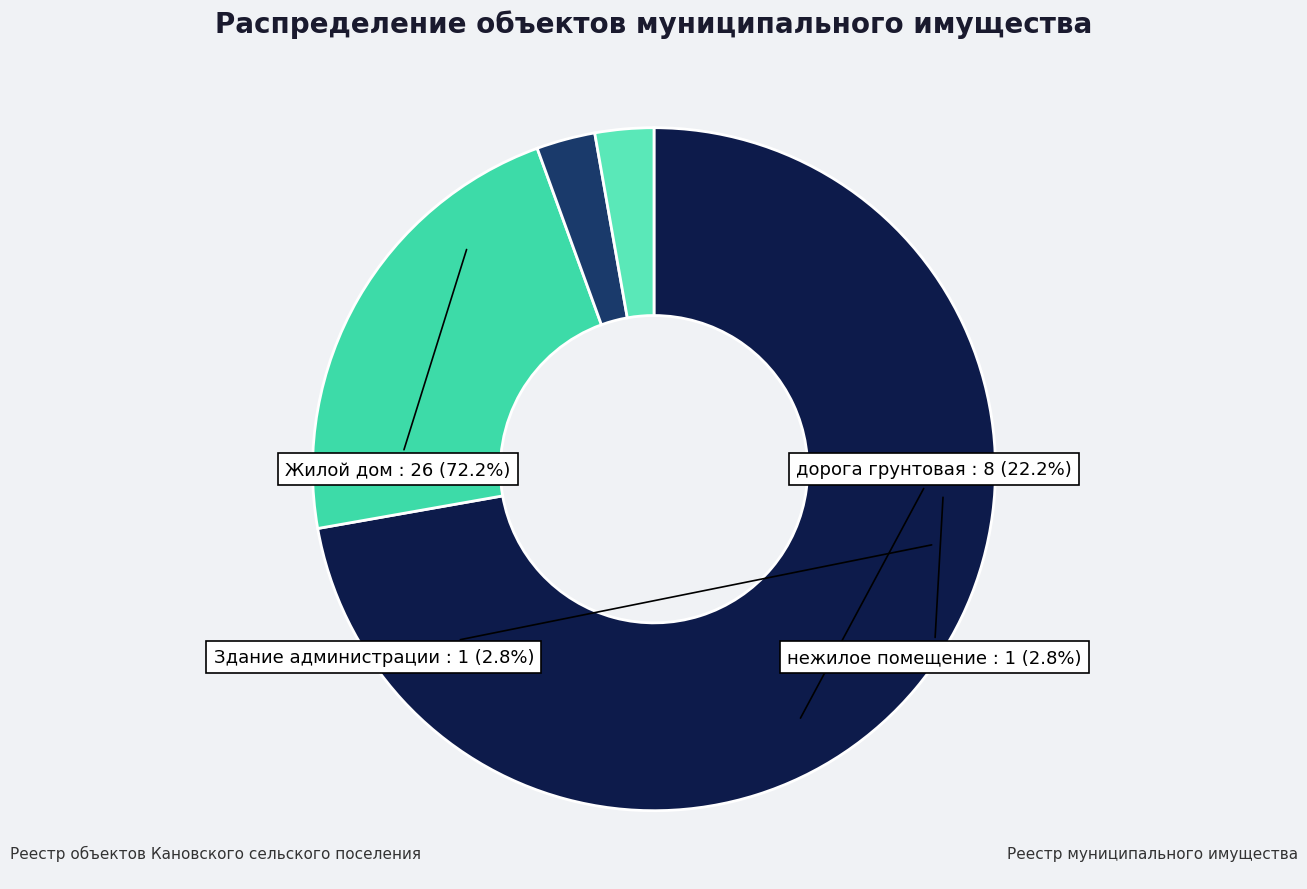

What percentage do нежилое помещение and Здание администрации together represent?

5.6%